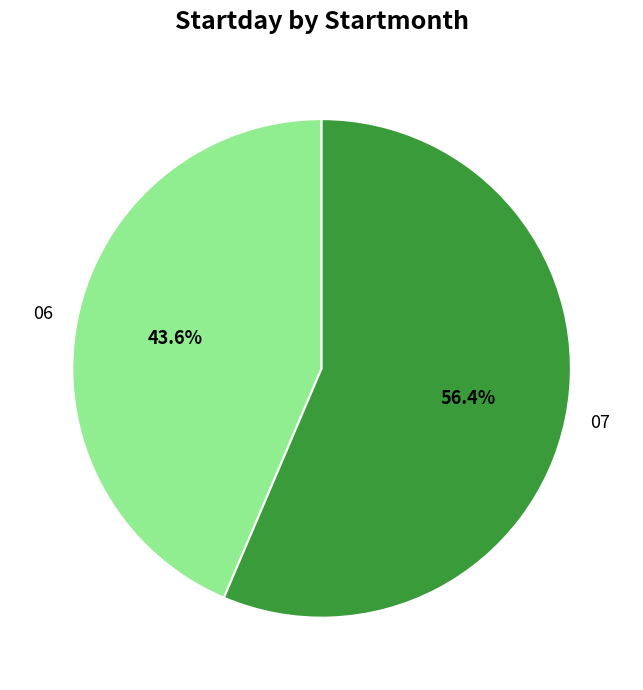

To the nearest percent, what is the combined percentage of 06 and 07?

100%